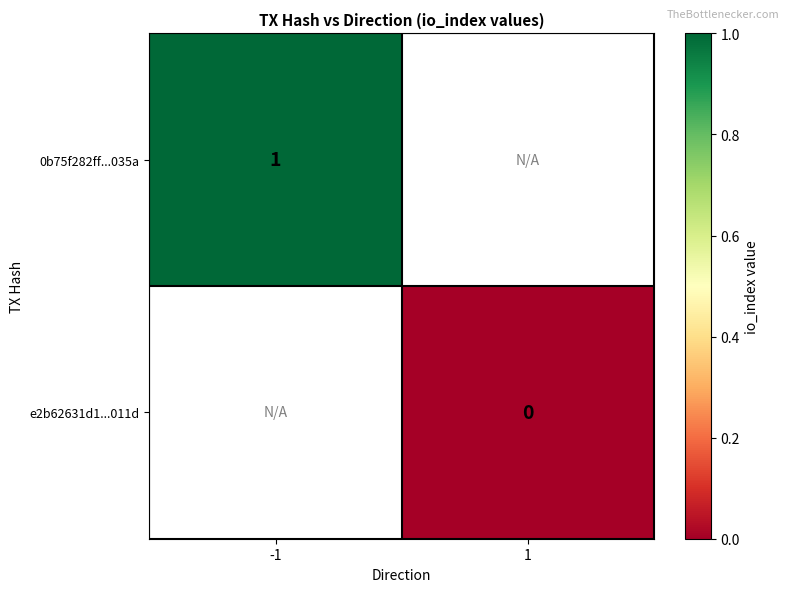

Which label corresponds to the smallest value in the chart?

1